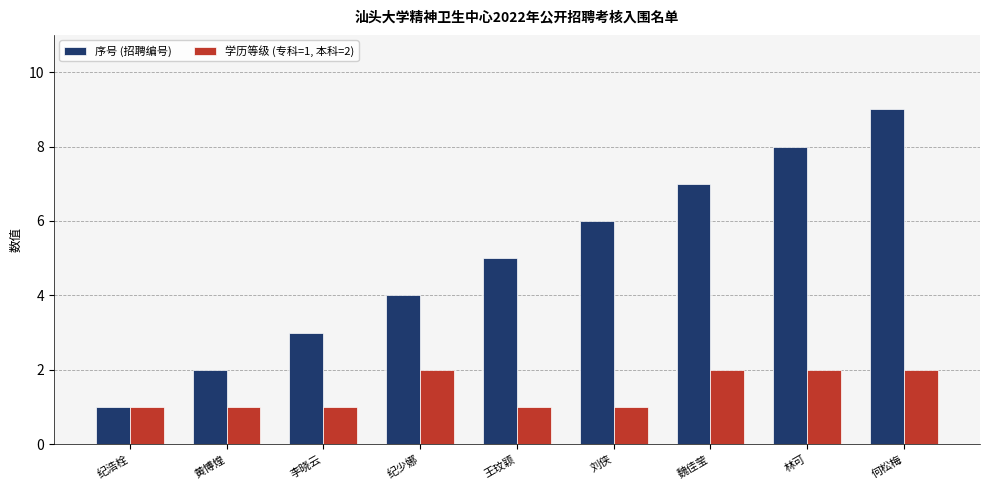

What is the value of the 学历等级 (专科=1, 本科=2) bar at the 3rd from the left?

1